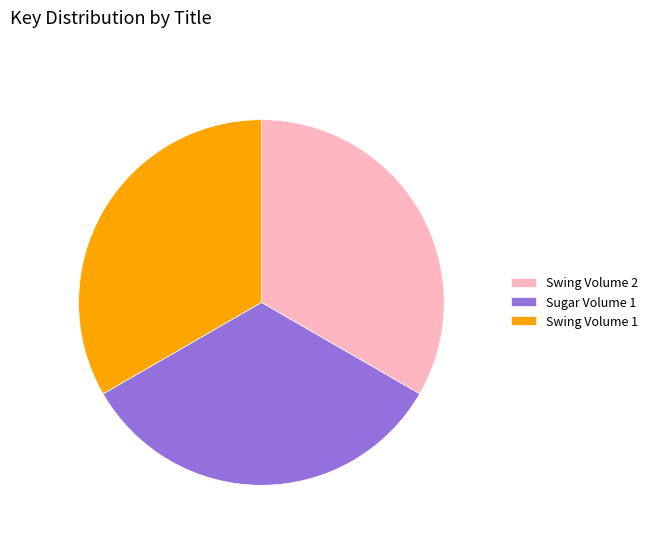

Approximately how many times larger is the value at Swing Volume 2 compared to Sugar Volume 1?

1.0